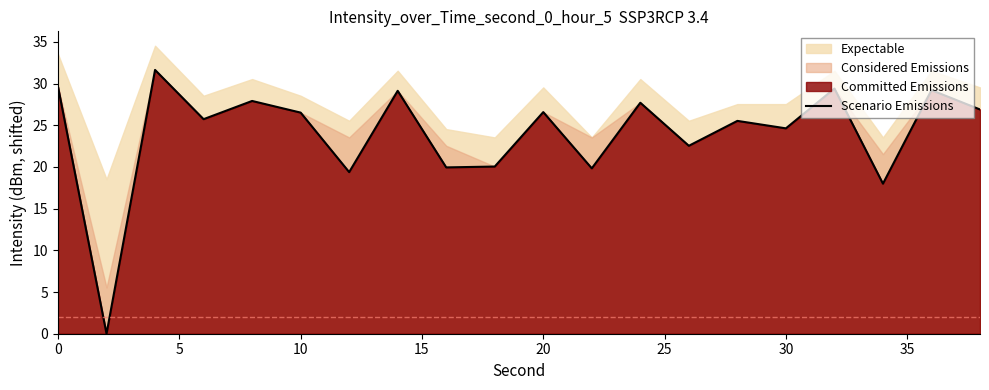

The value of Scenario Emissions at 20 is 26.6. True or false?

True